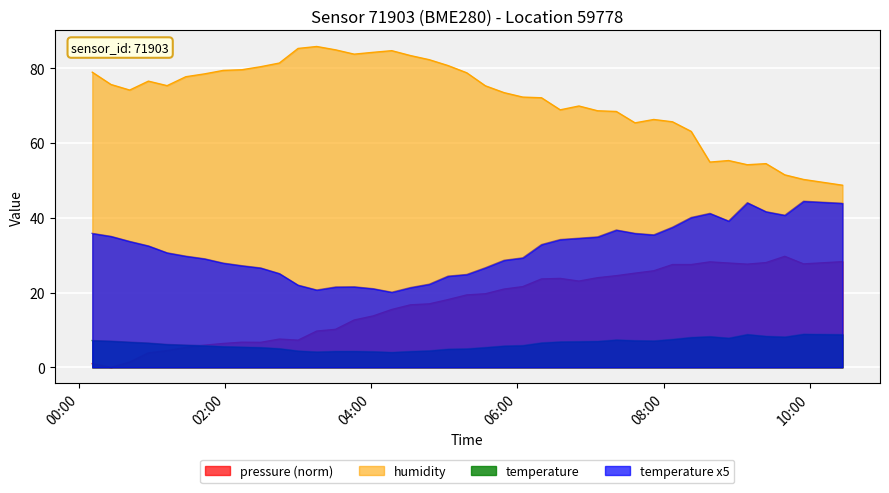

What is the difference between the second highest and minimum values in the humidity series?

36.6